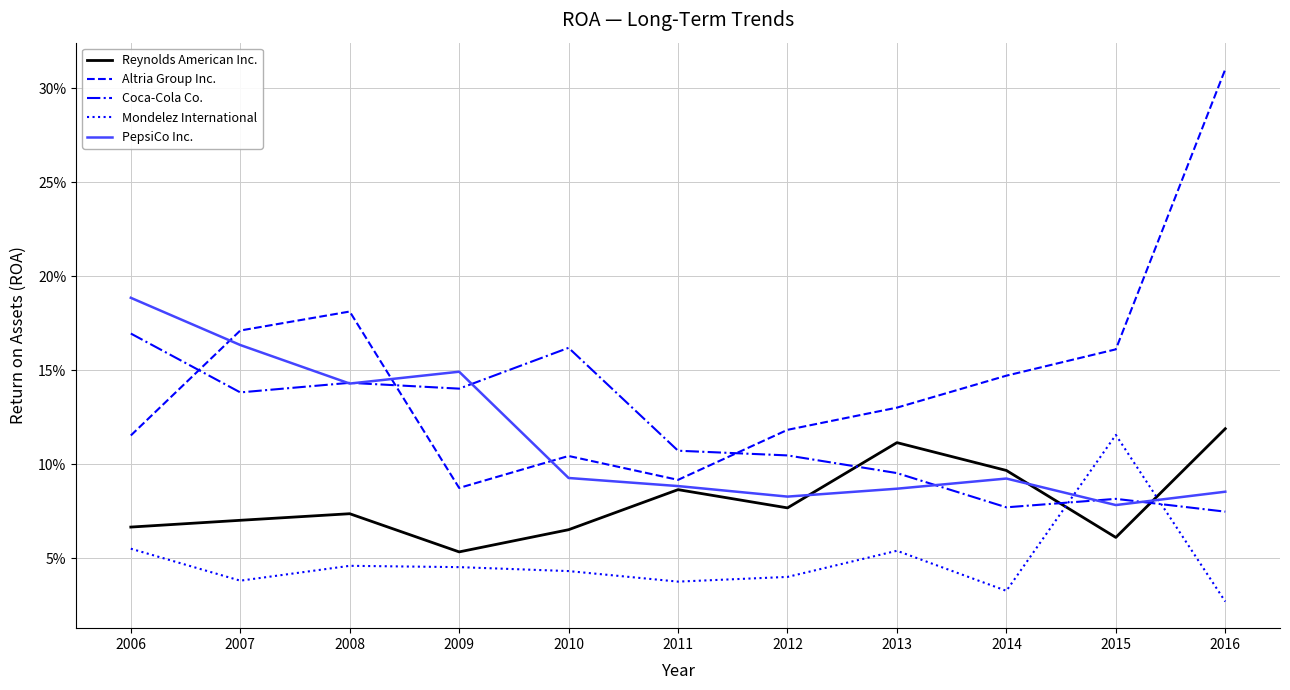

What are all the series names shown in the legend?

Reynolds American Inc., Altria Group Inc., Coca-Cola Co., Mondelez International, PepsiCo Inc.